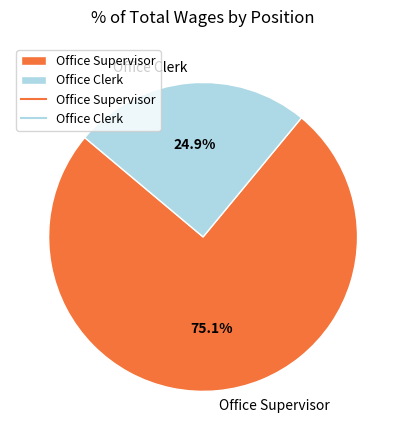

Combined, what portion of the pie is Office Supervisor and Office Clerk?

100.0%